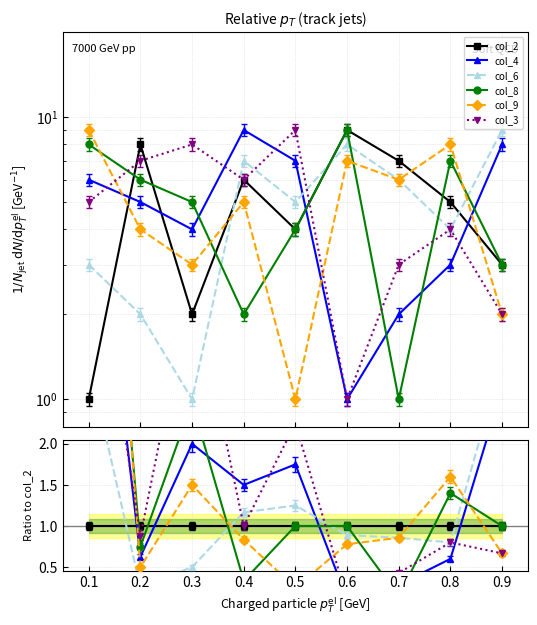

Count the number of categories in the chart.

9